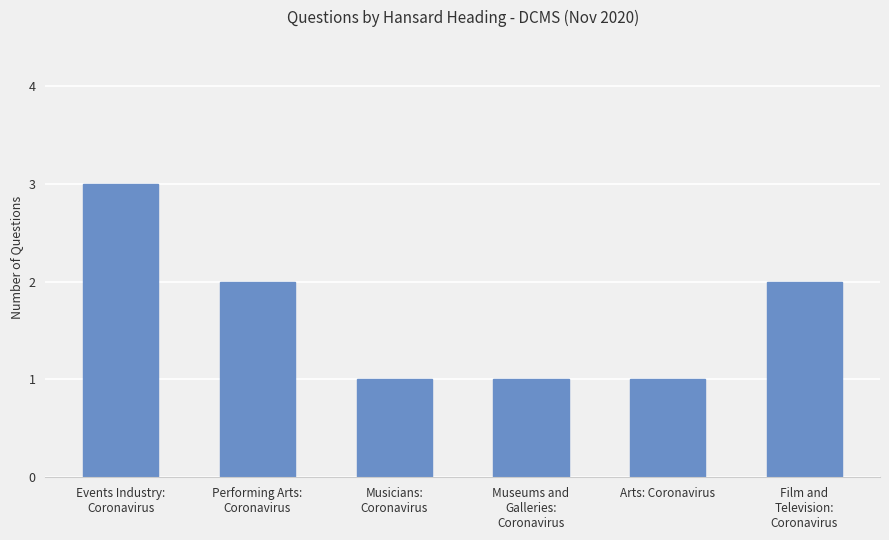

Does the chart contain stacked bars?

No